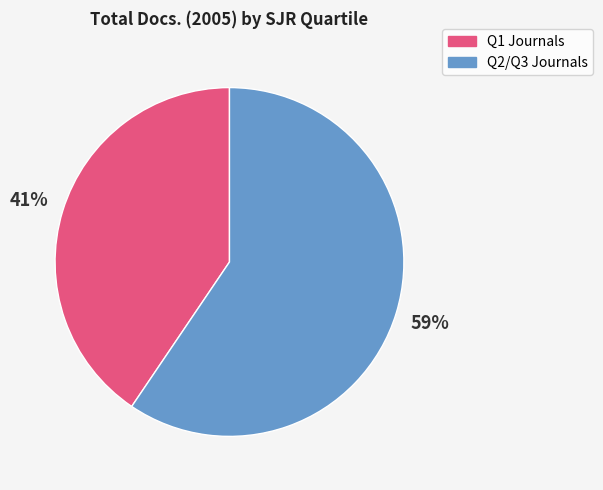

Is it true that Q2/Q3 Journals is 49% of the pie?

False